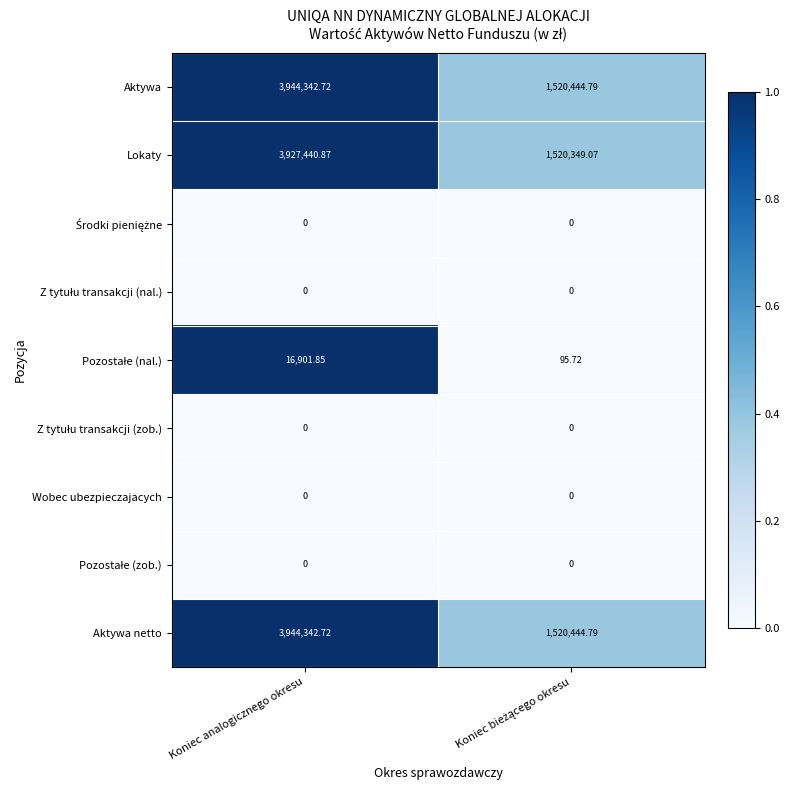

Count the number of categories in the chart.

2